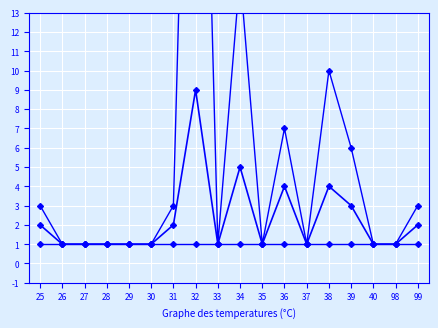

True or false: max item and min item intersect in this chart.

False